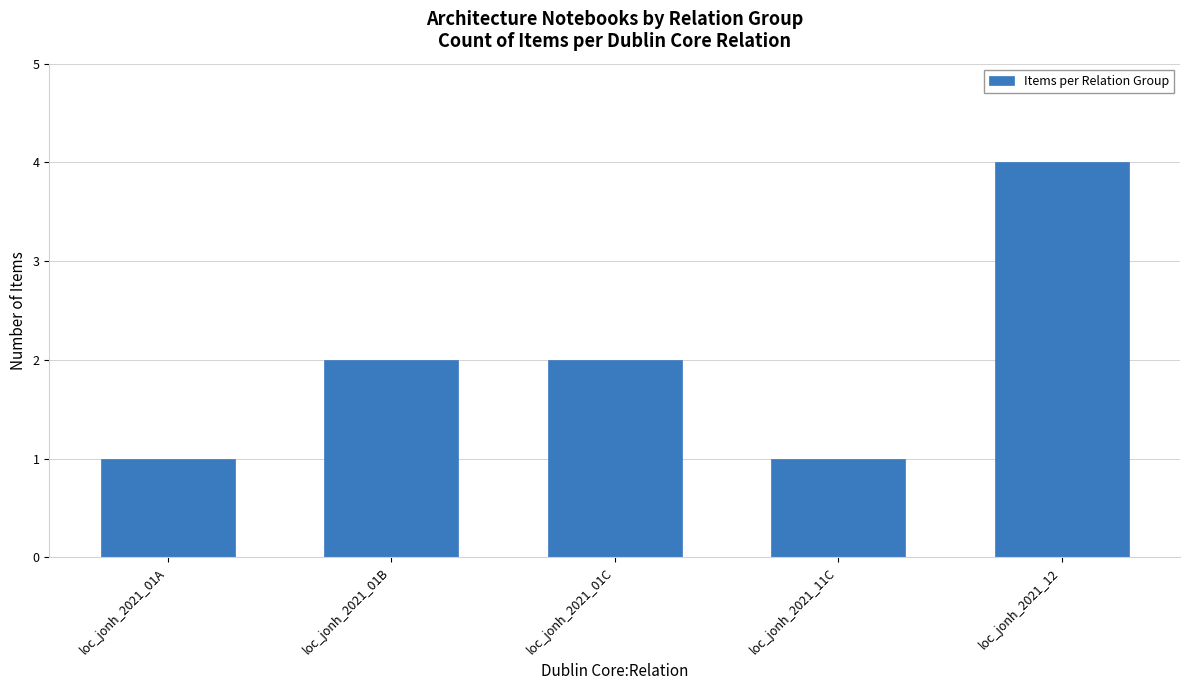

Count the values in the range 1 to 2.

4